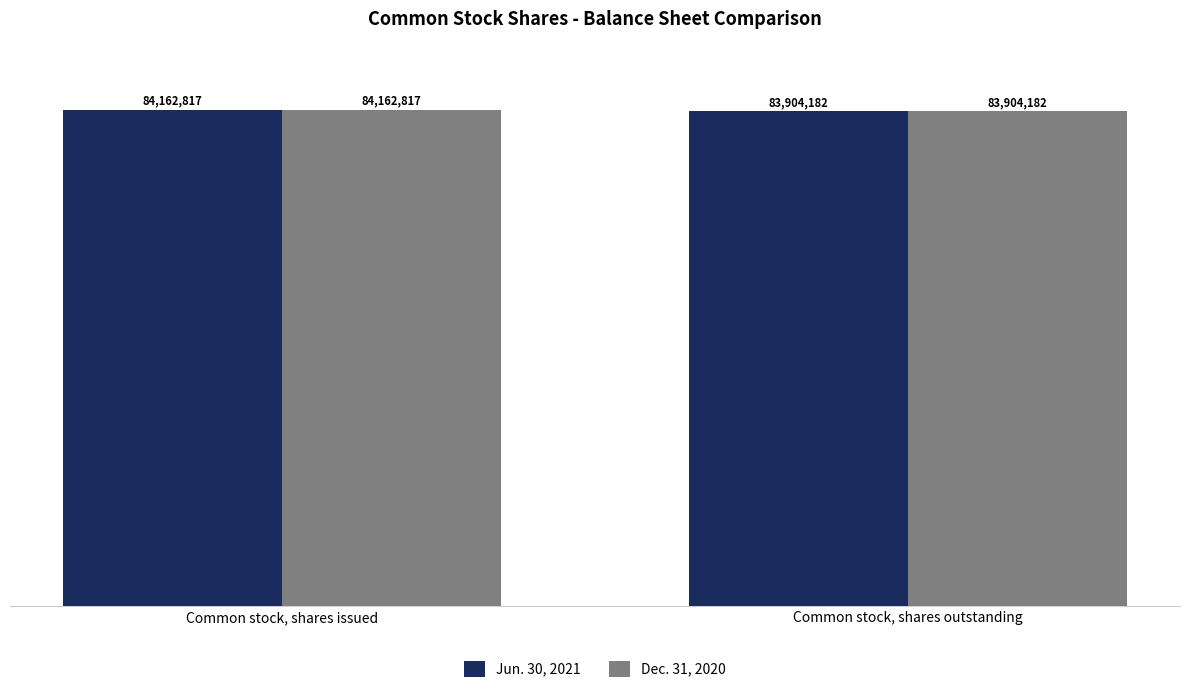

Reading left to right, extract all data points from this chart.

Jun. 30, 2021: Common stock, shares issued=84162817	Common stock, shares outstanding=83904182
Dec. 31, 2020: Common stock, shares issued=84162817	Common stock, shares outstanding=83904182